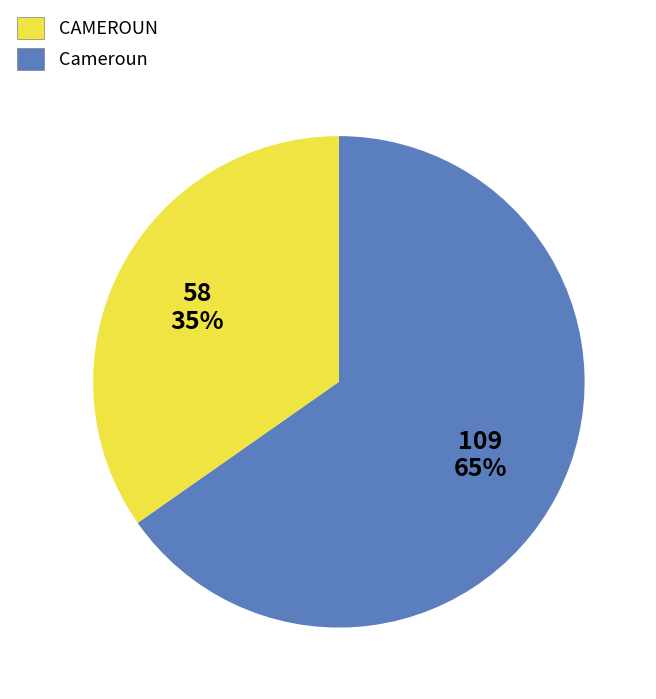

Count the number of slices in the pie.

2